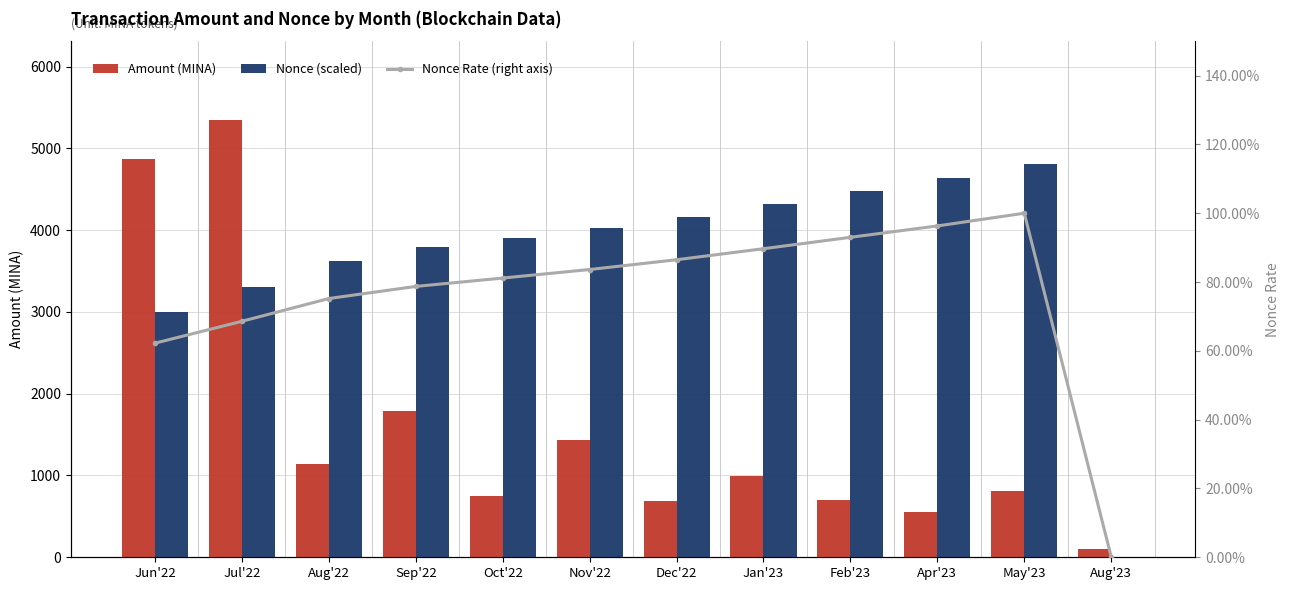

What position from the left is Jun'22?

1